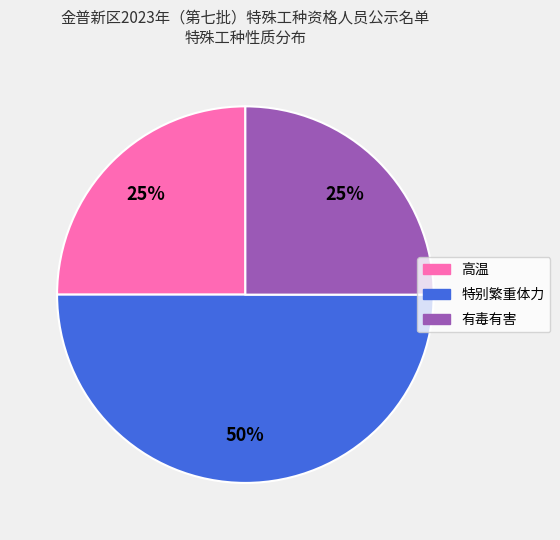

What percentage is the 有毒有害 slice, to the nearest percent?

25%